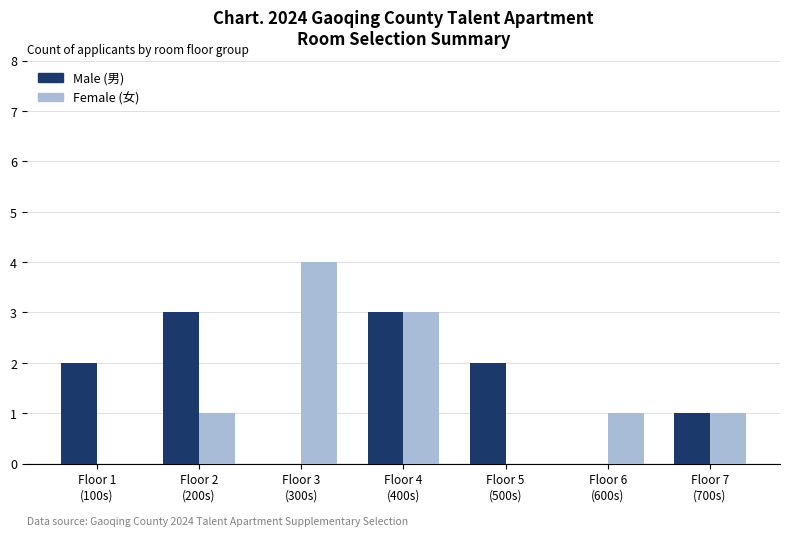

What is the greatest value displayed?

4